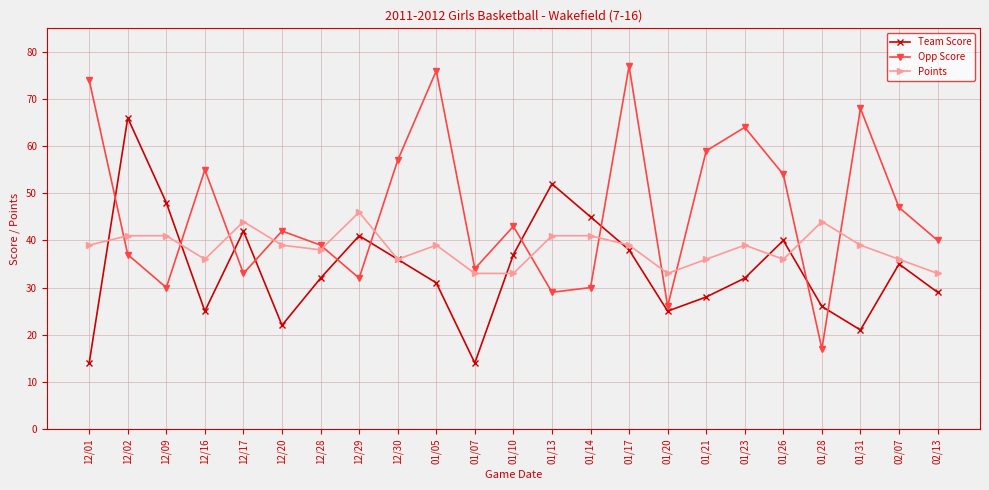

What is the difference between the highest and lowest values at 12/09?

18